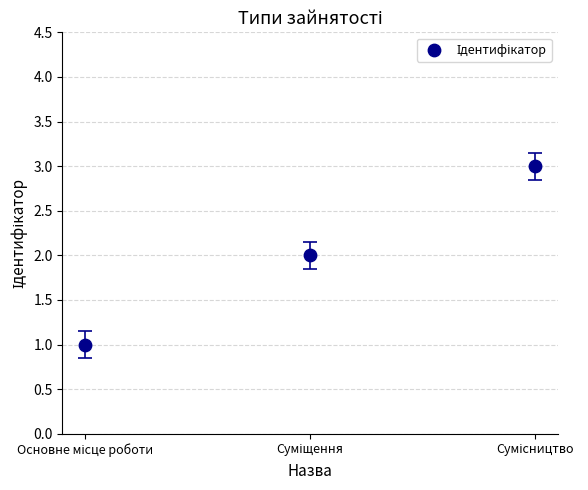

How many points are shown in the scatter plot?

3